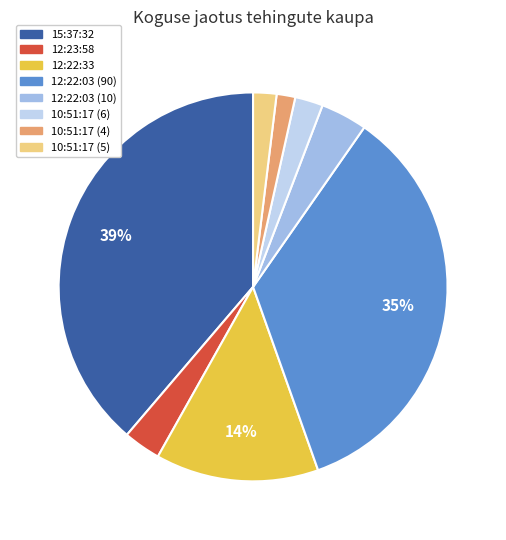

True or false: 10:51:17 (4) accounts for 7% of the total.

False